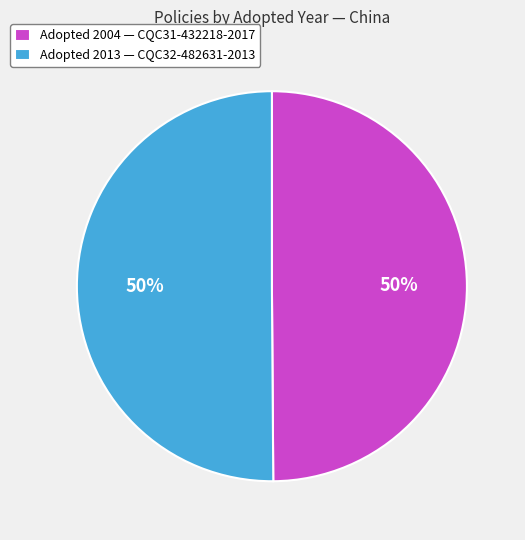

Combined, do Adopted 2013 — CQC32-482631-2013 and Adopted 2004 — CQC31-432218-2017 account for over 50%?

Yes